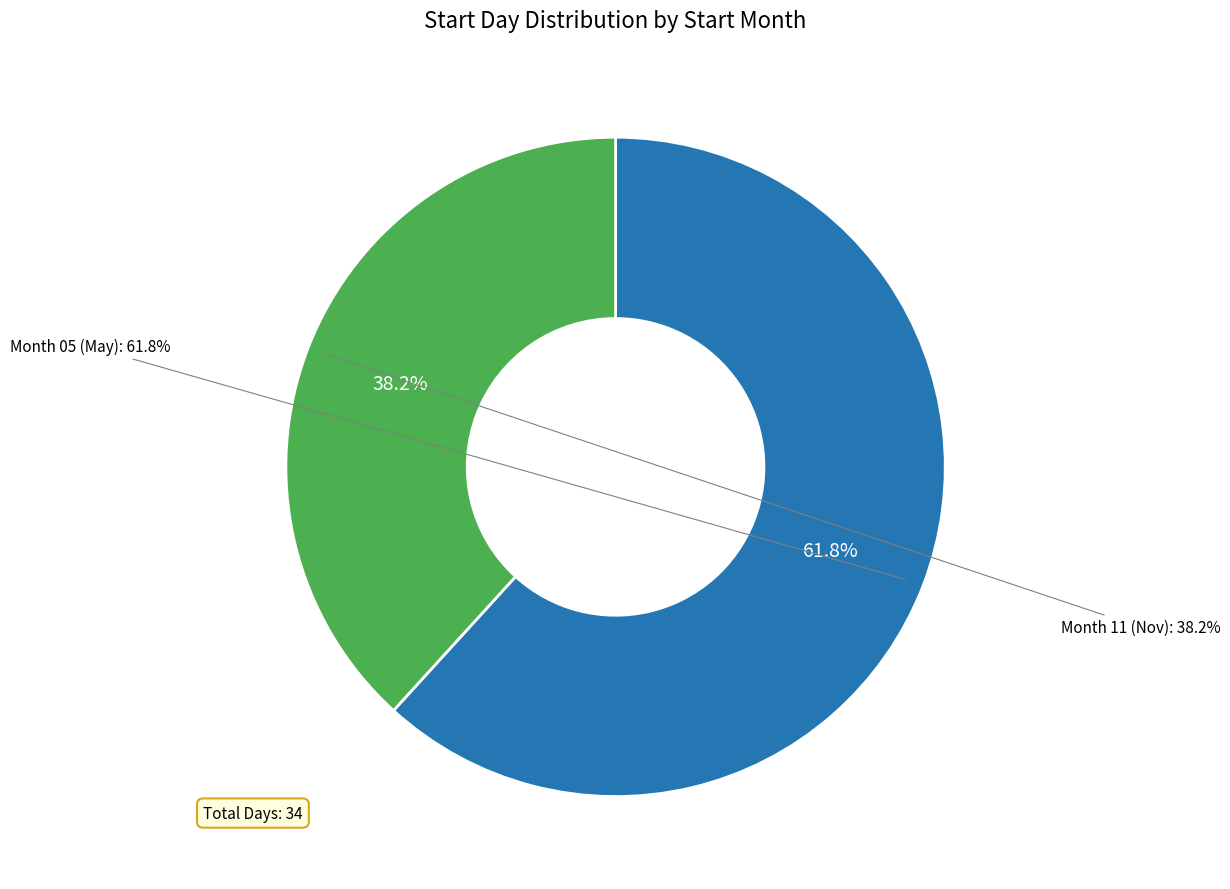

What is the smallest slice in the pie chart?

11